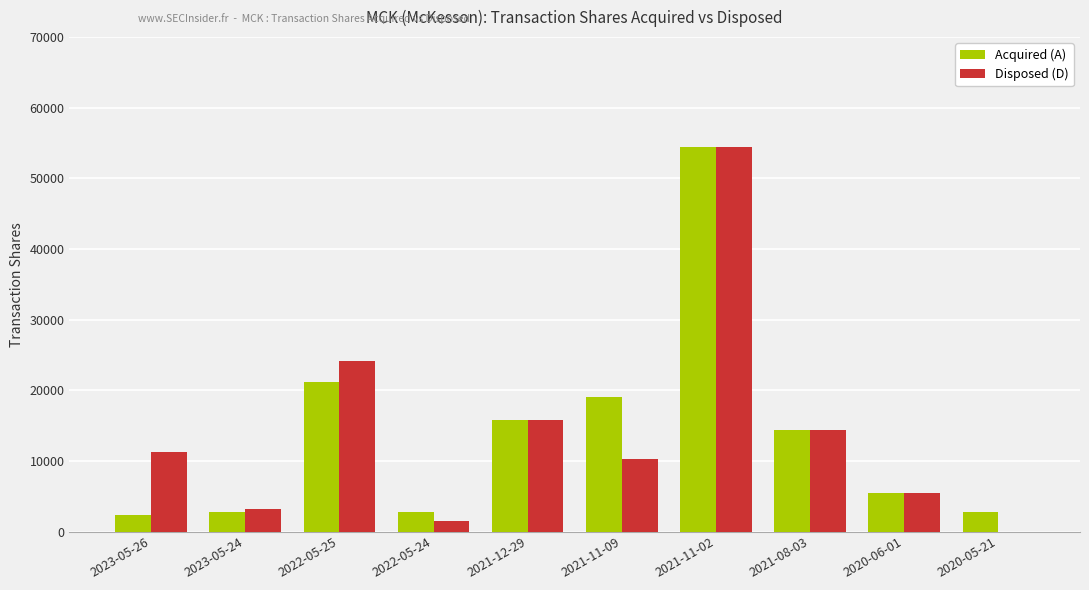

Which category has the highest value across all series?

2021-11-02